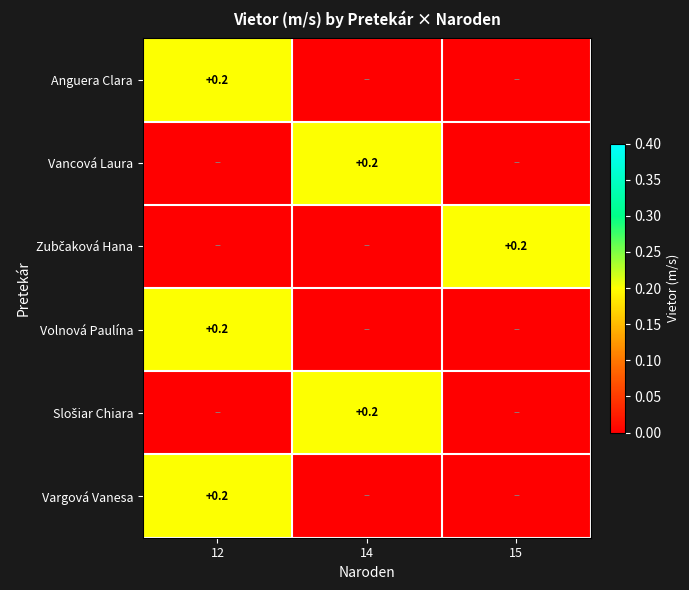

The value of Vancová Laura at 14 is 0.2. True or false?

True